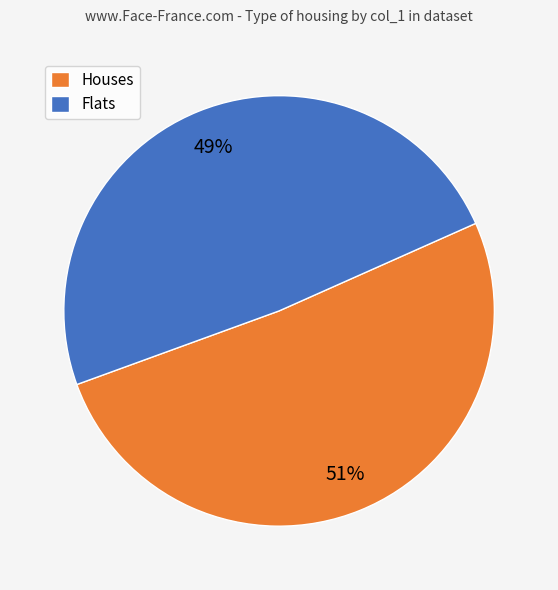

To the nearest percent, what is the average slice percentage?

50%